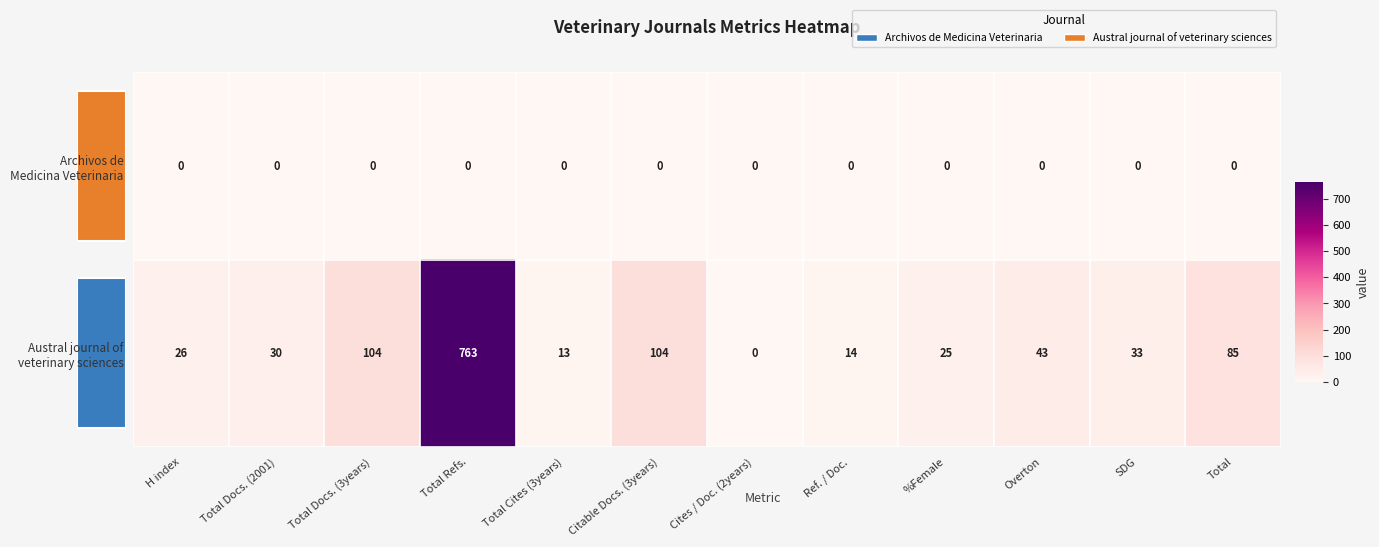

What is the approximate value of Austral journal of veterinary sciences at Total, to the nearest 50?

100